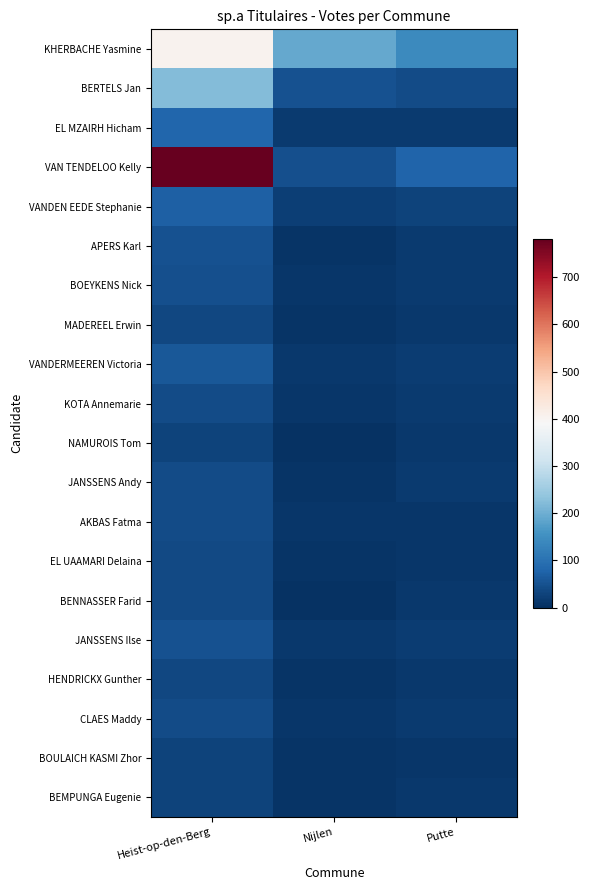

Reading left to right, extract all data points from this chart.

KHERBACHE Yasmine: Heist-op-den-Berg=404	Nijlen=190	Putte=143
BERTELS Jan: Heist-op-den-Berg=222	Nijlen=49	Putte=42
EL MZAIRH Hicham: Heist-op-den-Berg=80	Nijlen=18	Putte=17
VAN TENDELOO Kelly: Heist-op-den-Berg=781	Nijlen=48	Putte=78
VANDEN EEDE Stephanie: Heist-op-den-Berg=73	Nijlen=24	Putte=29
APERS Karl: Heist-op-den-Berg=49	Nijlen=9	Putte=18
BOEYKENS Nick: Heist-op-den-Berg=47	Nijlen=12	Putte=16
MADEREEL Erwin: Heist-op-den-Berg=35	Nijlen=8	Putte=14
VANDERMEEREN Victoria: Heist-op-den-Berg=61	Nijlen=13	Putte=20
KOTA Annemarie: Heist-op-den-Berg=41	Nijlen=10	Putte=18
NAMUROIS Tom: Heist-op-den-Berg=28	Nijlen=6	Putte=15
JANSSENS Andy: Heist-op-den-Berg=41	Nijlen=9	Putte=17
AKBAS Fatma: Heist-op-den-Berg=41	Nijlen=12	Putte=12
EL UAAMARI Delaina: Heist-op-den-Berg=37	Nijlen=7	Putte=12
BENNASSER Farid: Heist-op-den-Berg=37	Nijlen=5	Putte=14
JANSSENS Ilse: Heist-op-den-Berg=51	Nijlen=14	Putte=20
HENDRICKX Gunther: Heist-op-den-Berg=34	Nijlen=7	Putte=13
CLAES Maddy: Heist-op-den-Berg=41	Nijlen=12	Putte=17
BOULAICH KASMI Zhor: Heist-op-den-Berg=29	Nijlen=8	Putte=11
BEMPUNGA Eugenie: Heist-op-den-Berg=29	Nijlen=7	Putte=13